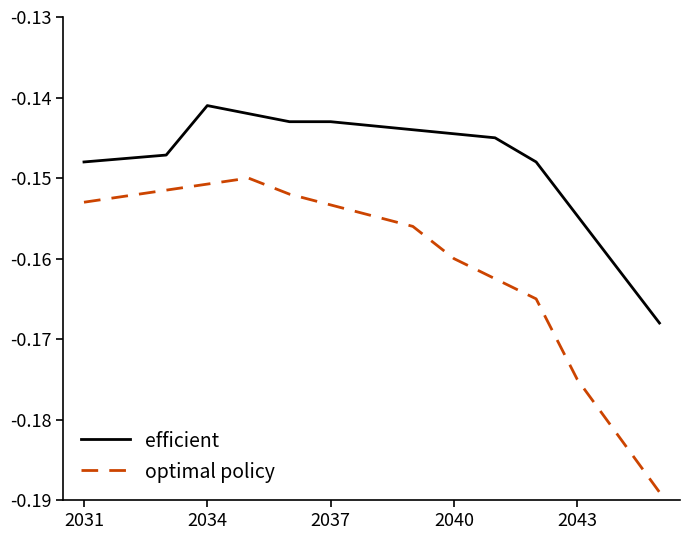

Which series has the largest total across all categories?

efficient